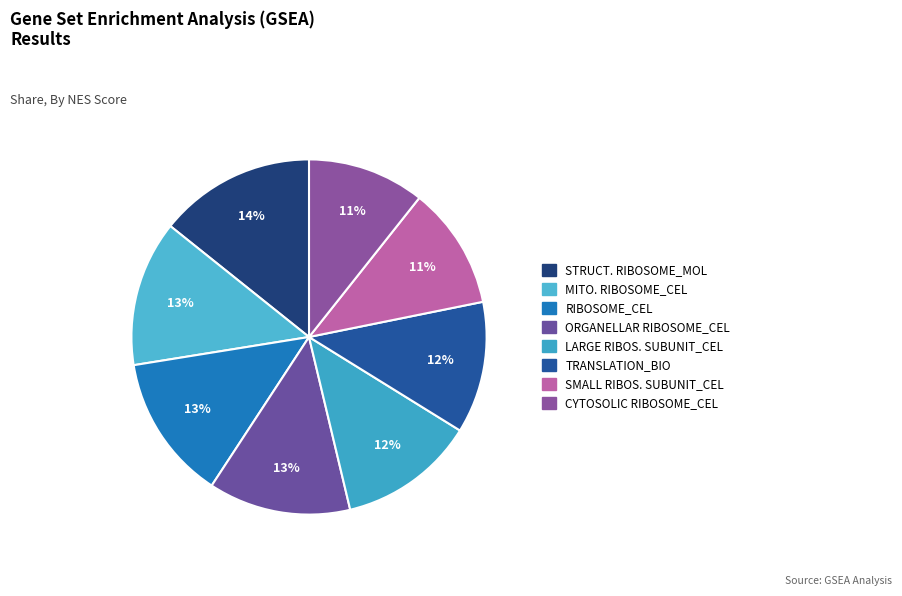

How many segments does this pie chart have?

8